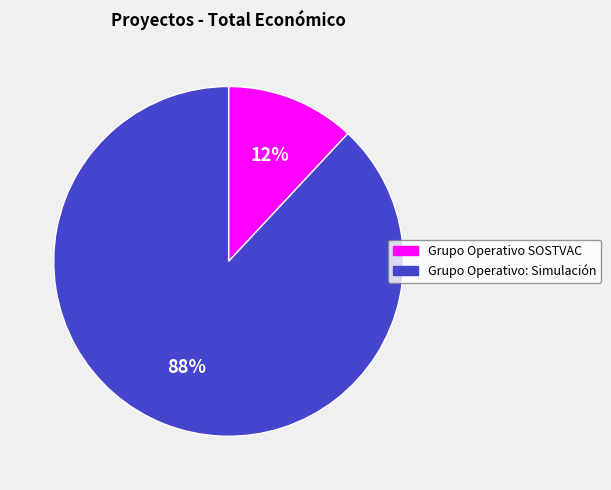

Do Grupo Operativo SOSTVAC and Grupo Operativo: Simulación together represent more than half of the pie?

Yes